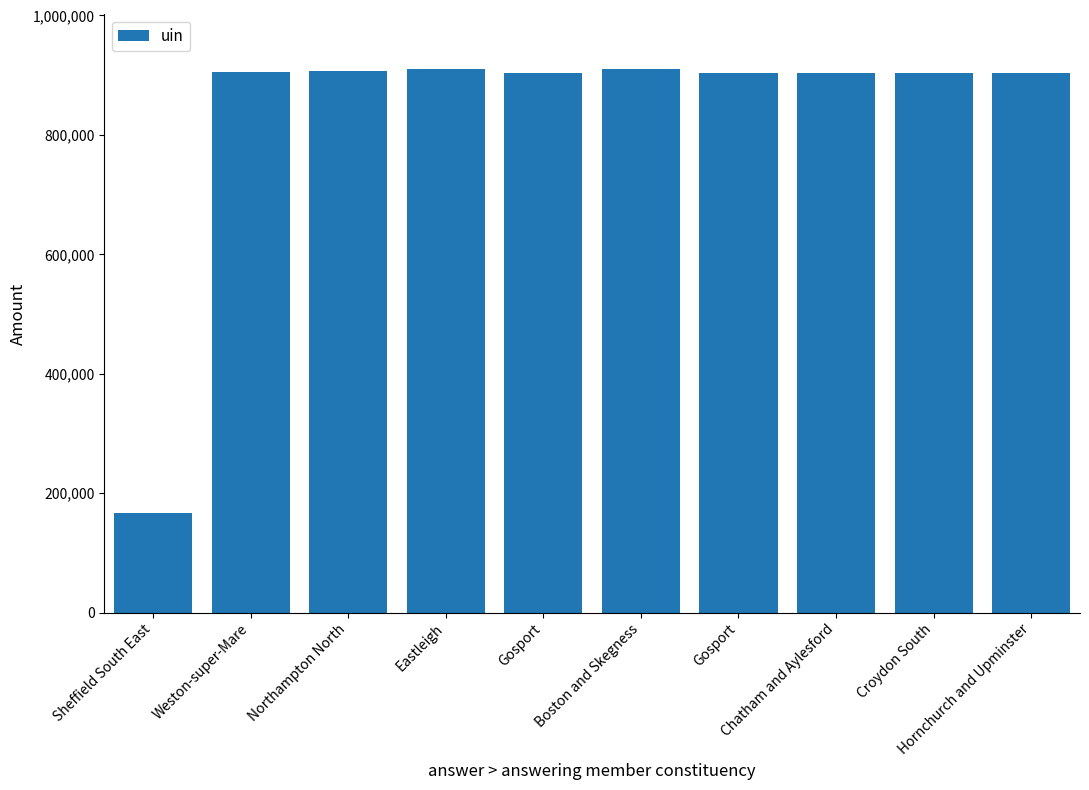

Approximately how many times larger is the value at Gosport compared to Weston-super-Mare?

1.0